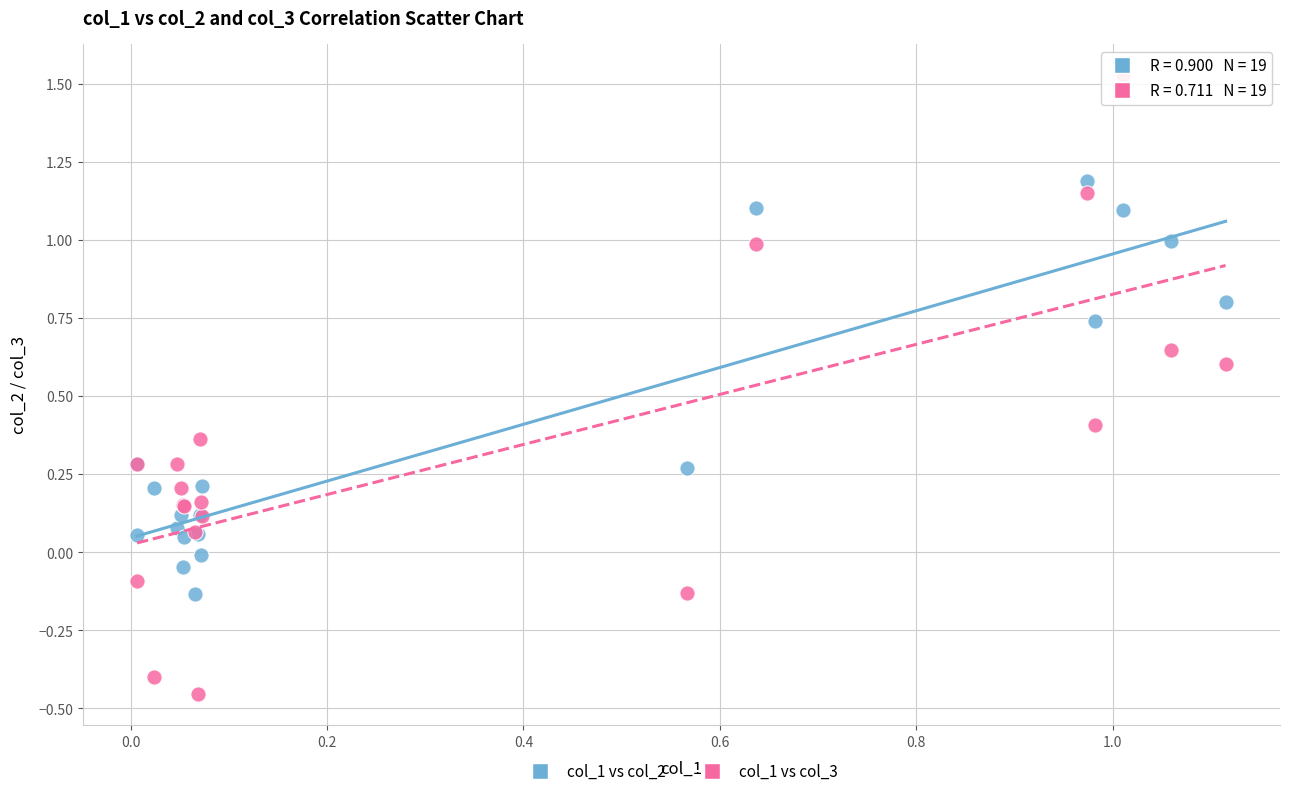

Which series has the largest Y range (max minus min)?

col_1 vs col_3